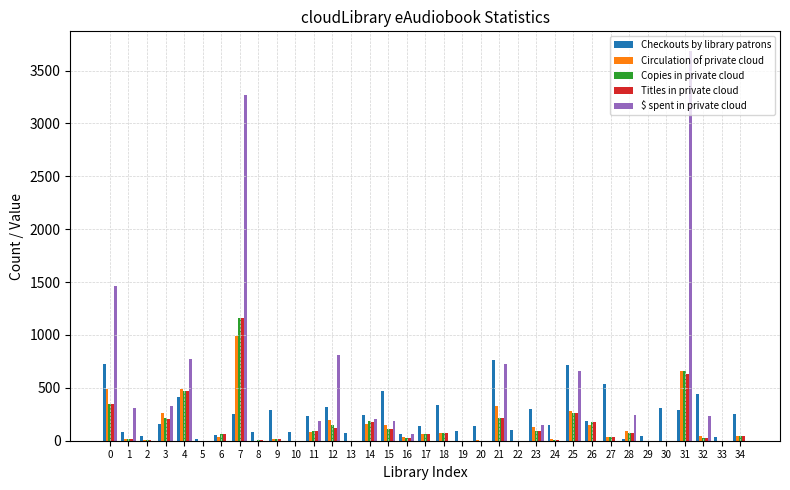

The value of Copies in private cloud at 31 is 311.8. True or false?

False